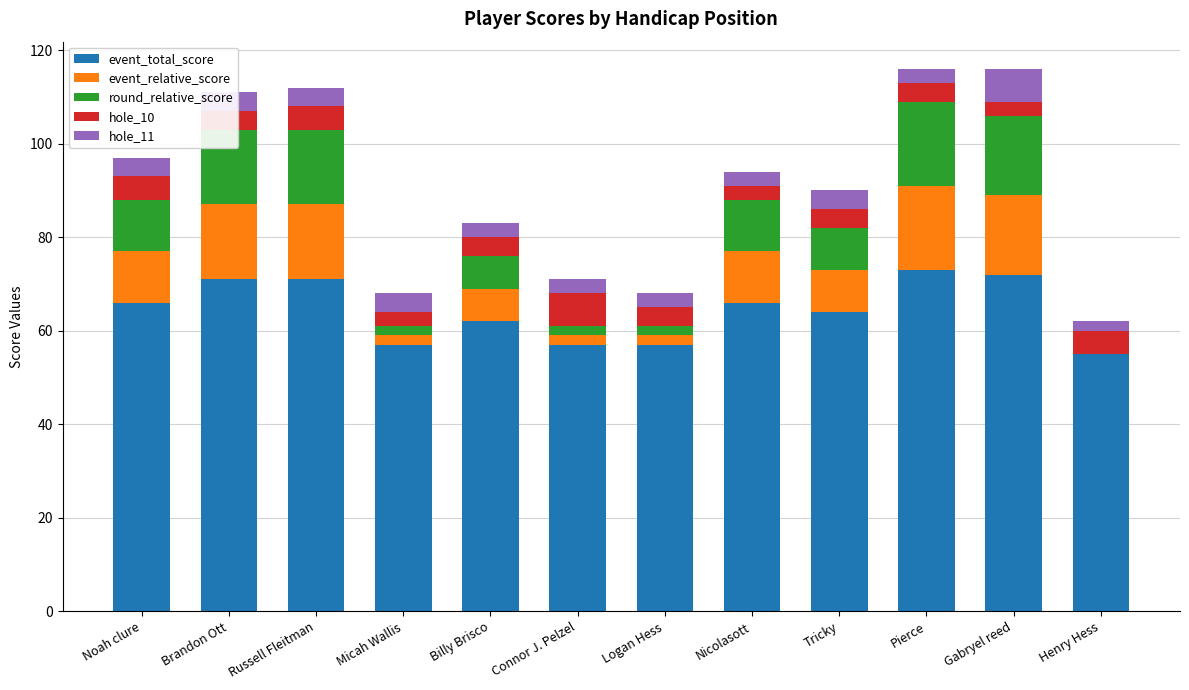

What is the total value across all series at Brandon Ott?

111